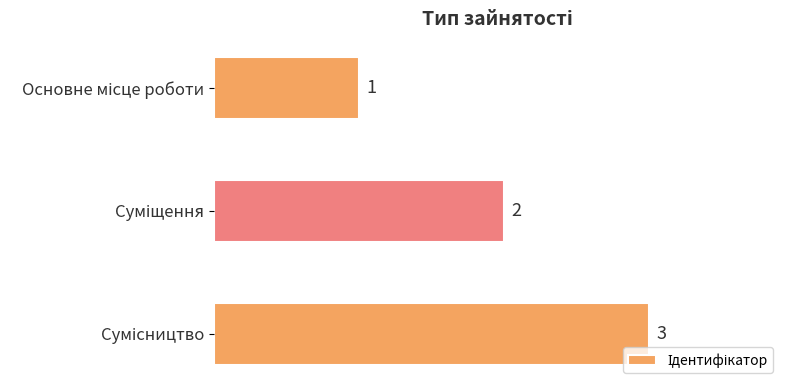

Count the number of categories in the chart.

3